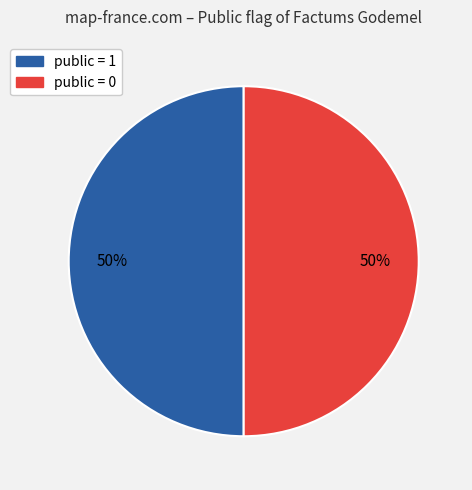

Count the number of slices in the pie.

2